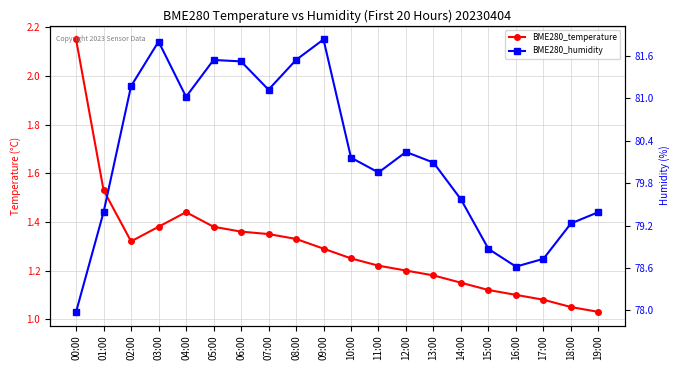

At which category does BME280_temperature reach its first local peak?

04:00